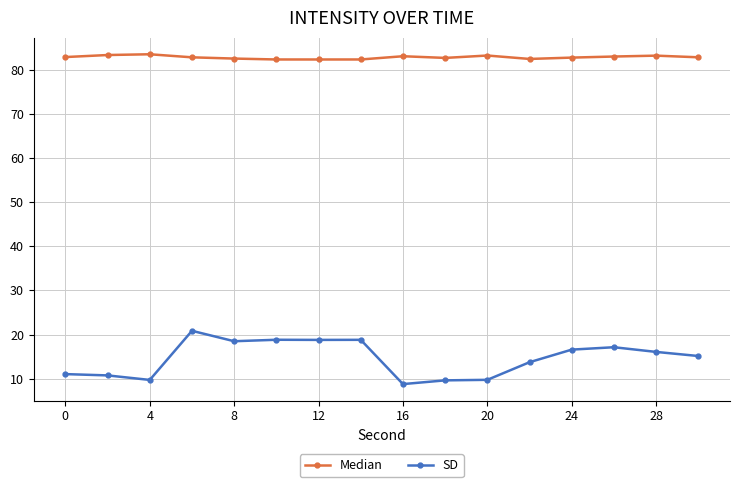

What is the average value of the SD series?

14.6